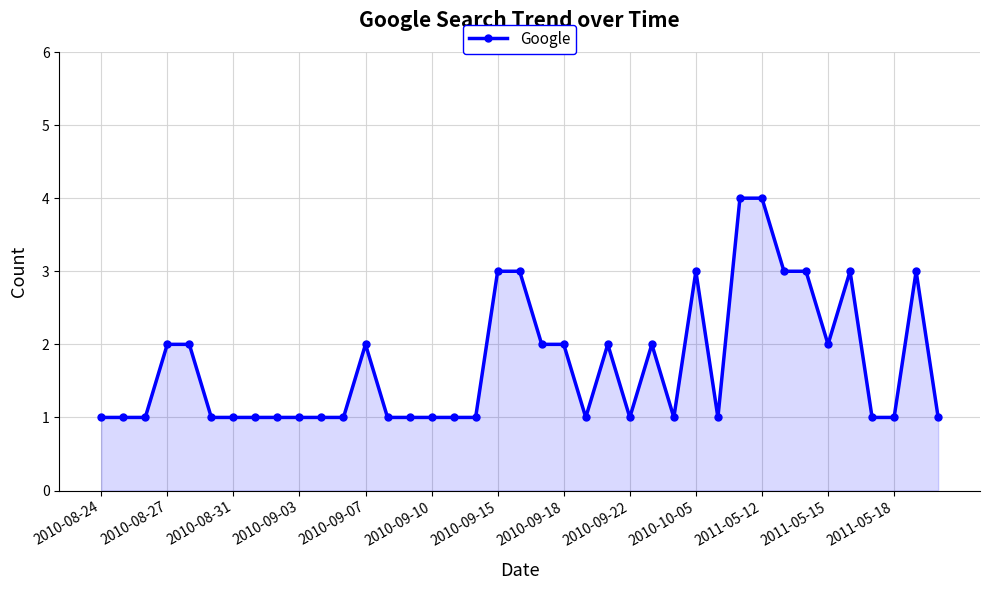

What is the difference between the maximum and minimum values?

3